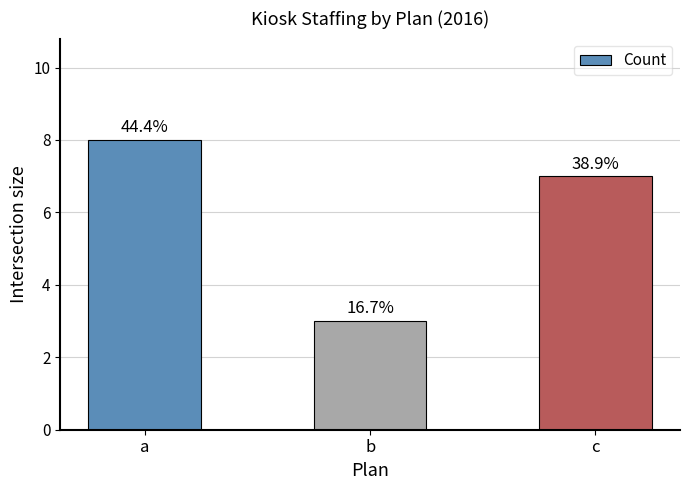

How many values are between 3 and 8?

3